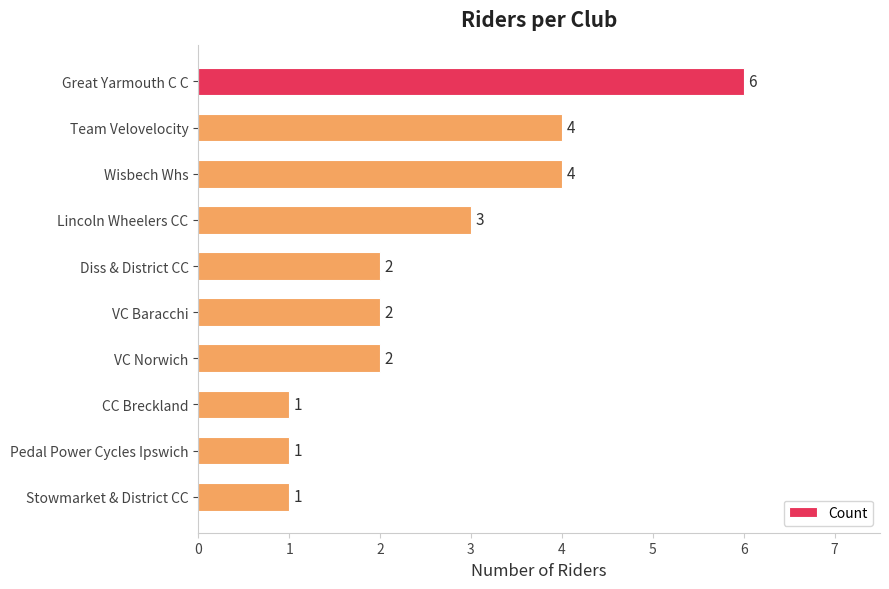

True or false: the data shows 3 at Lincoln Wheelers CC.

True